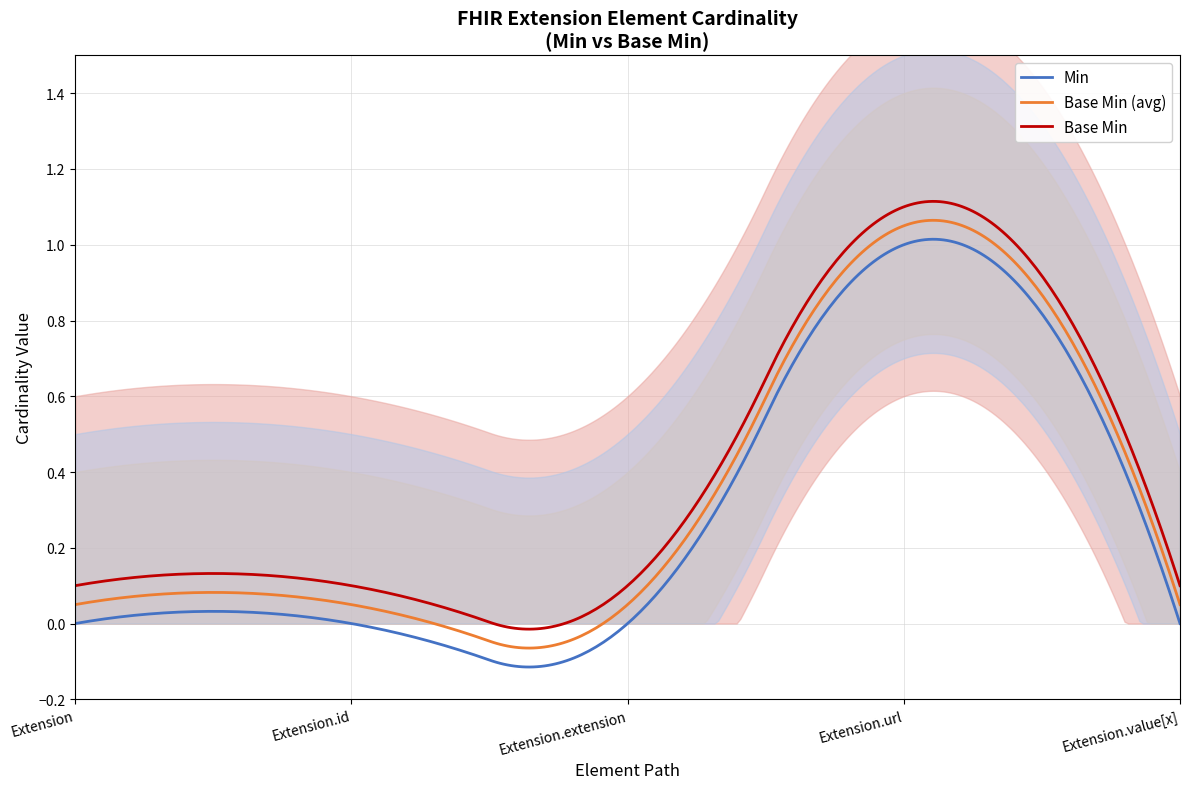

True or false: Min and Base Min cross at least once.

False